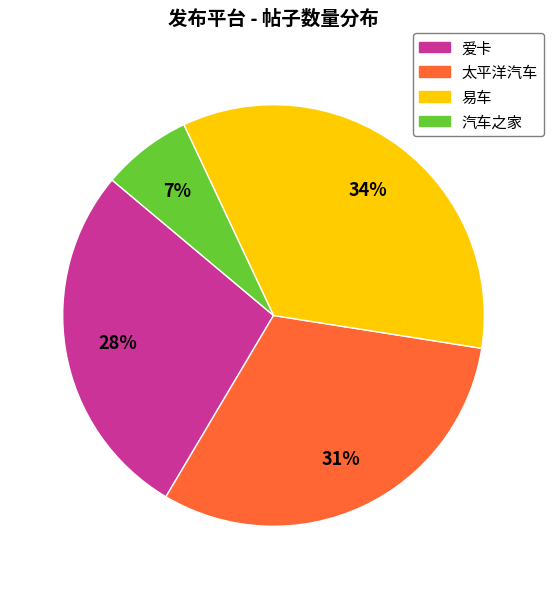

Is there a majority slice in this chart?

No